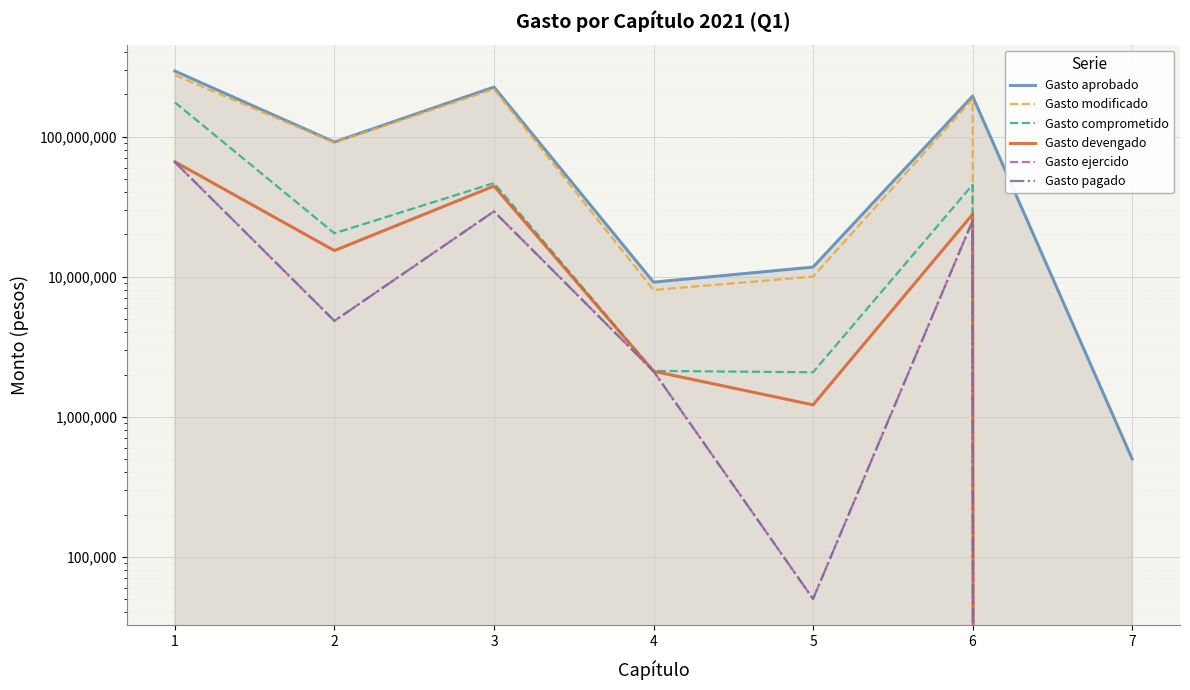

What is the difference between the maximum and second lowest values in the Gasto aprobado series?

284759480